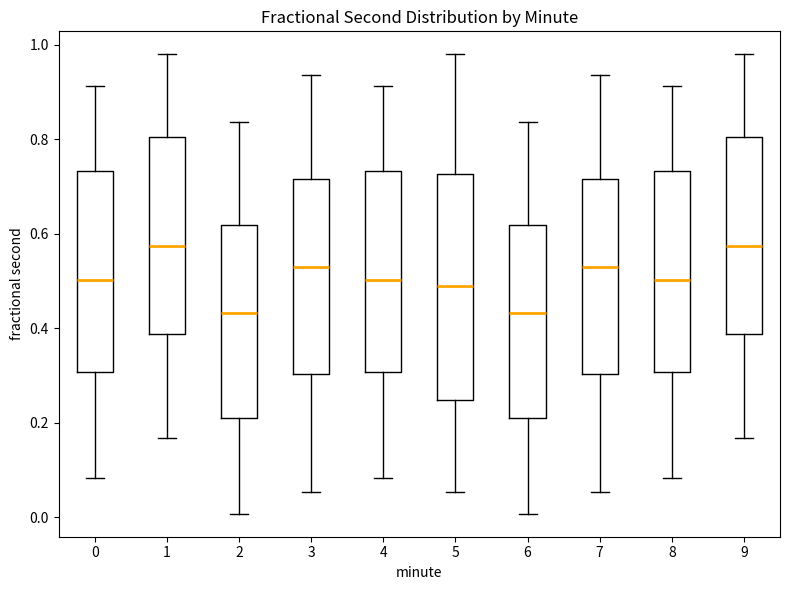

Which box is the tallest, from its lower edge to its upper edge?

5